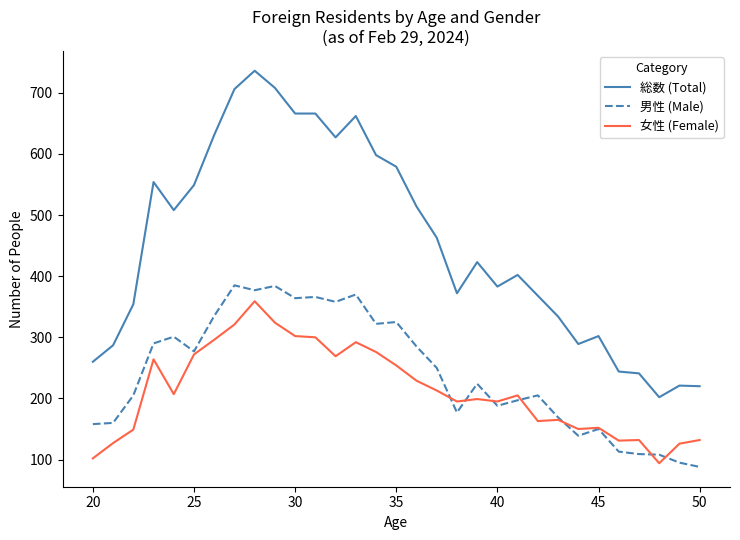

True or false: 総数 (Total) and 男性 (Male) cross at least once.

False